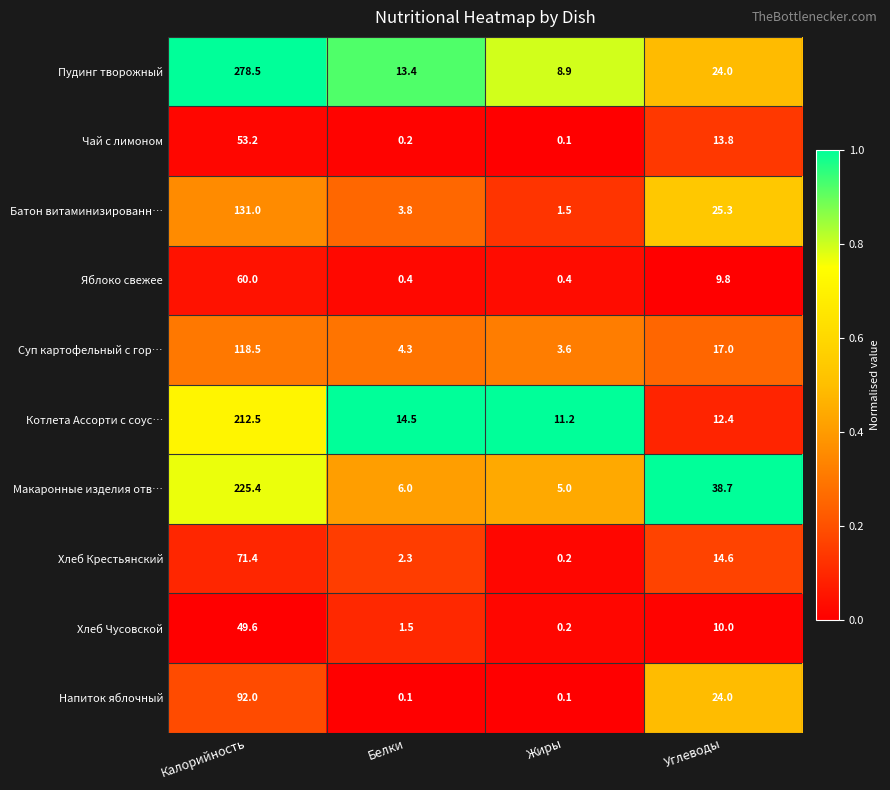

What is the total value across all series at Белки?

46.5